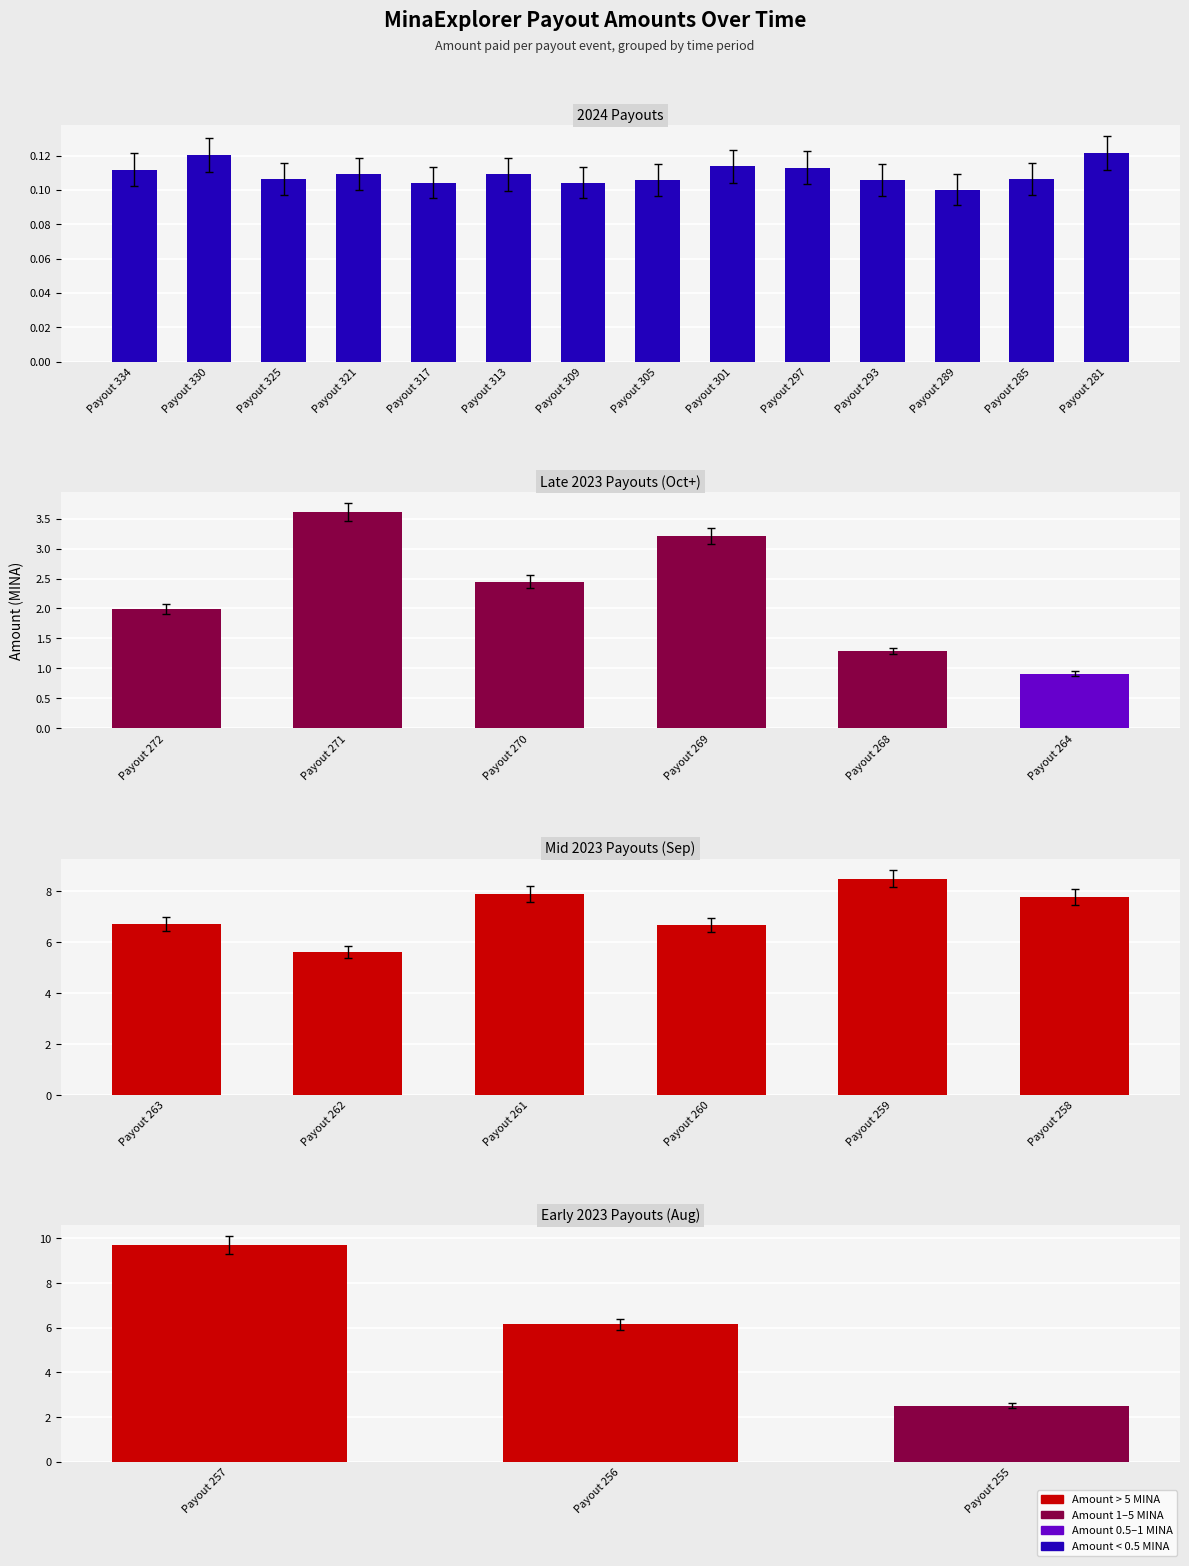

What is the maximum value shown in the chart?

9.7